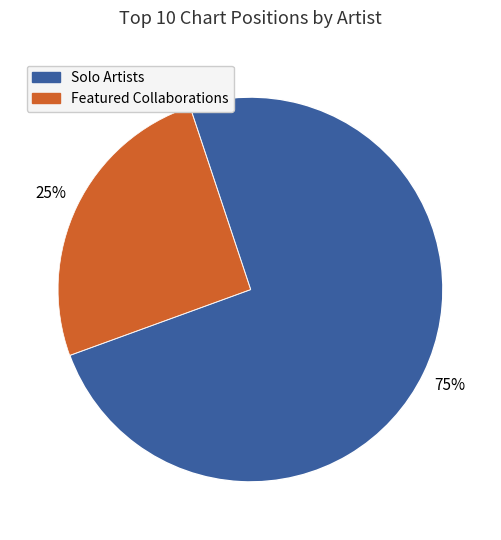

To the nearest percent, what is the average slice percentage?

50%